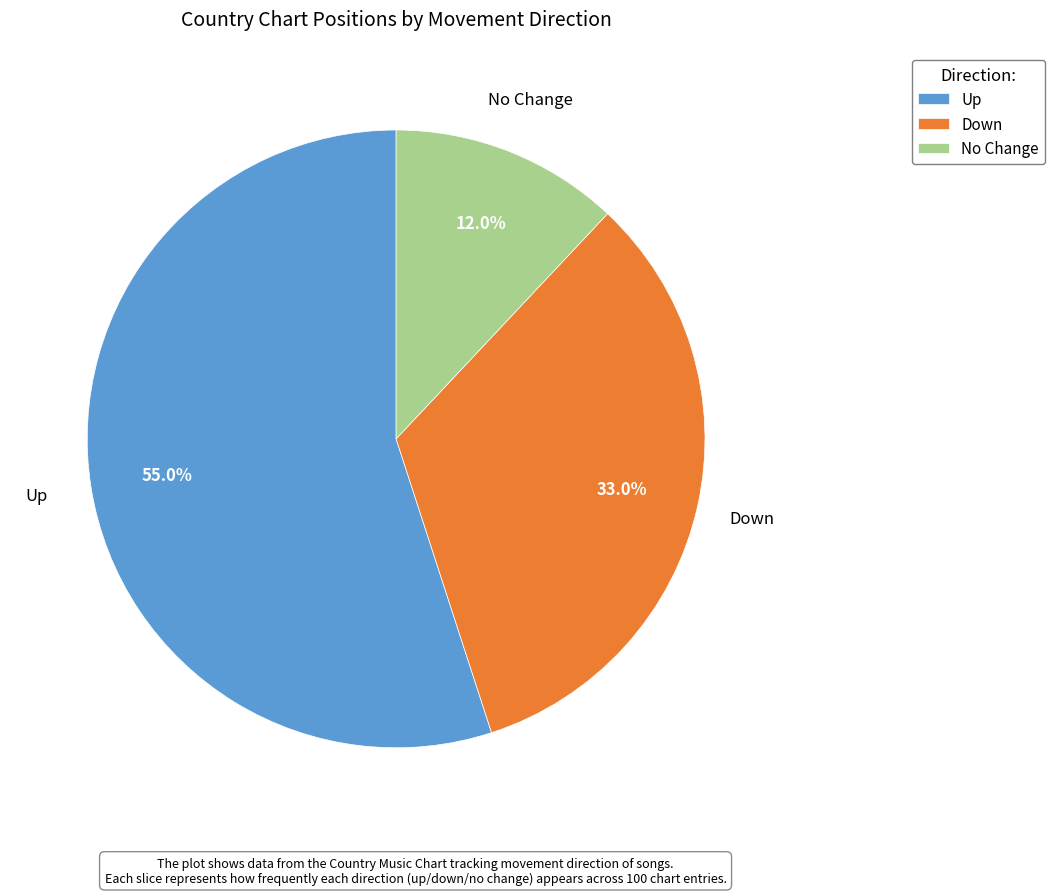

Rank the categories by value from lowest to highest.

No Change, Down, Up